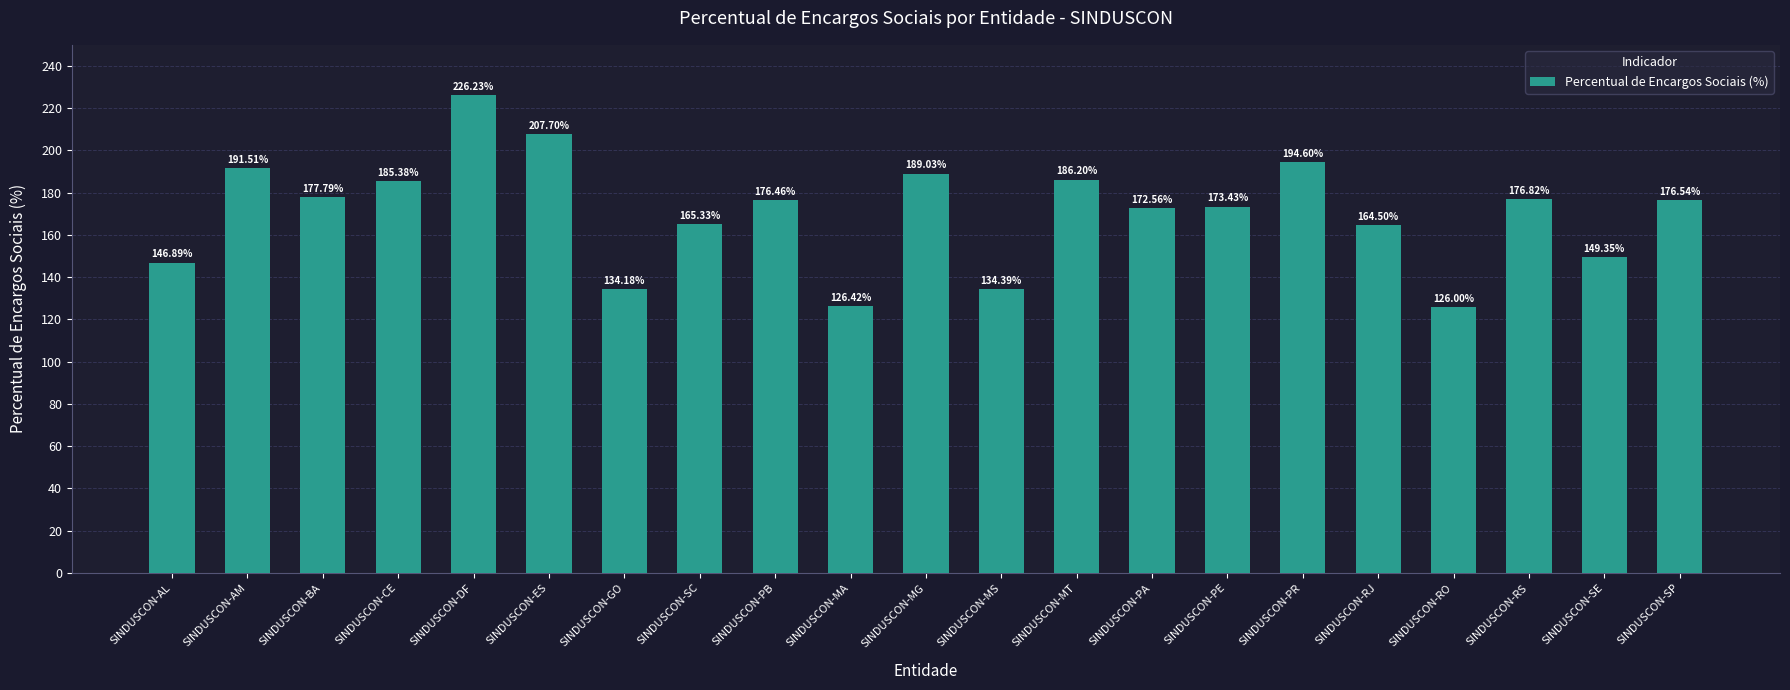

What value does the data have at SINDUSCON-ES?

207.7